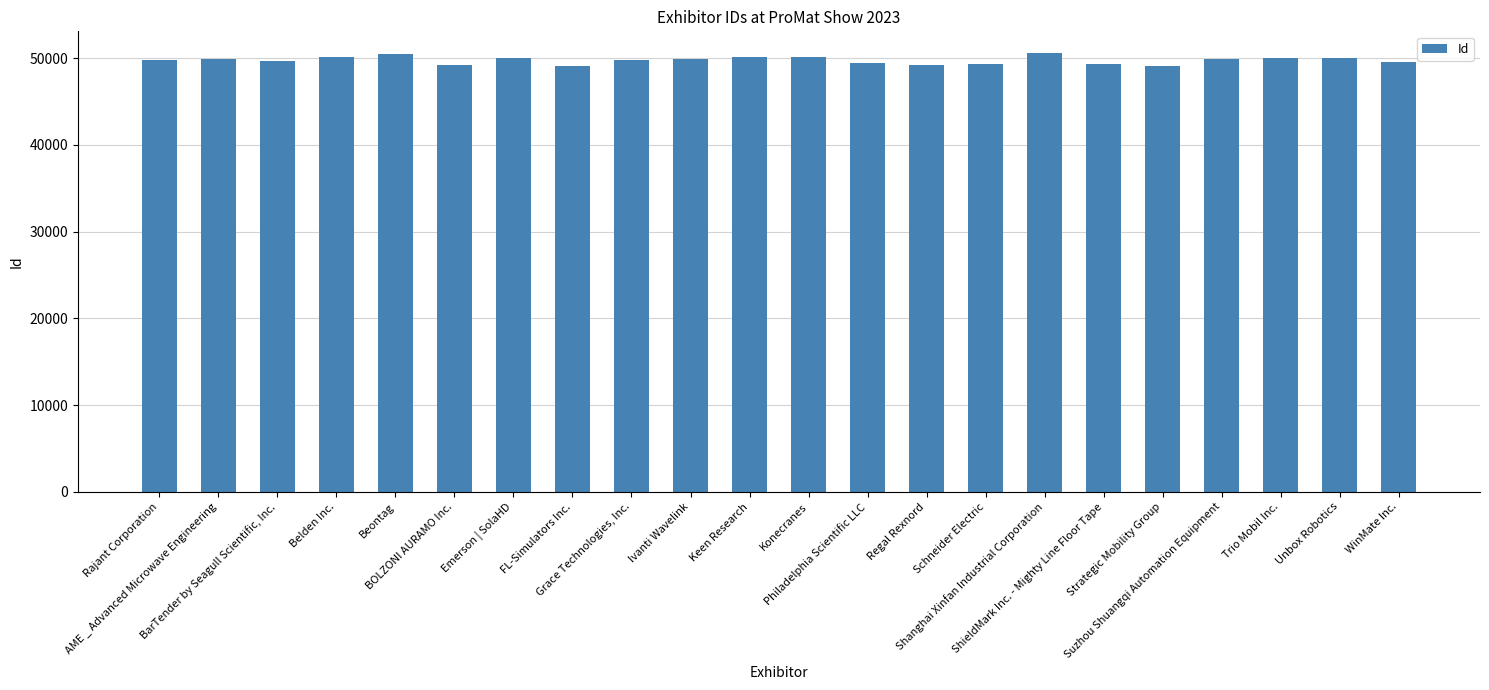

What is the sum of all values?

1094819